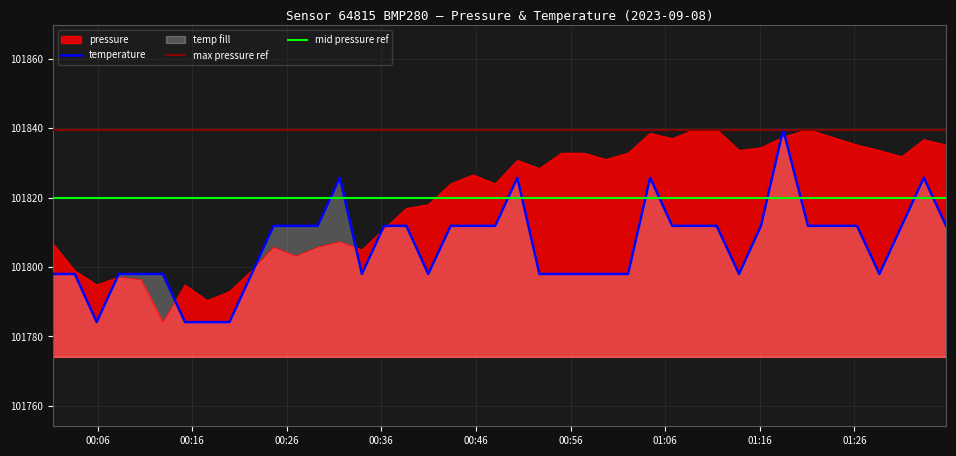

What is the maximum value for temperature?

101839.6